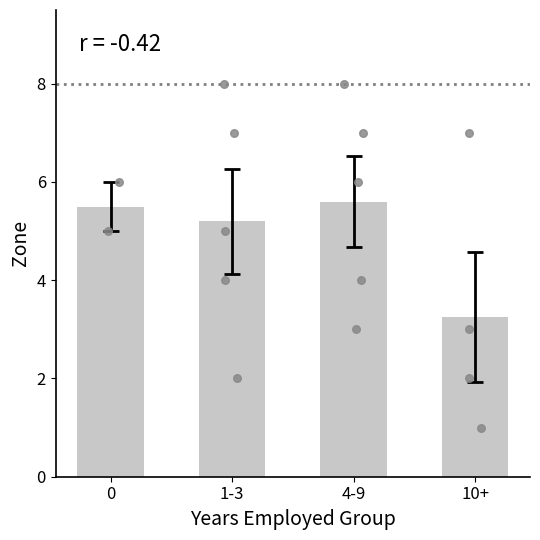

What is the change in value from 1-3 to 10+?

-2.0